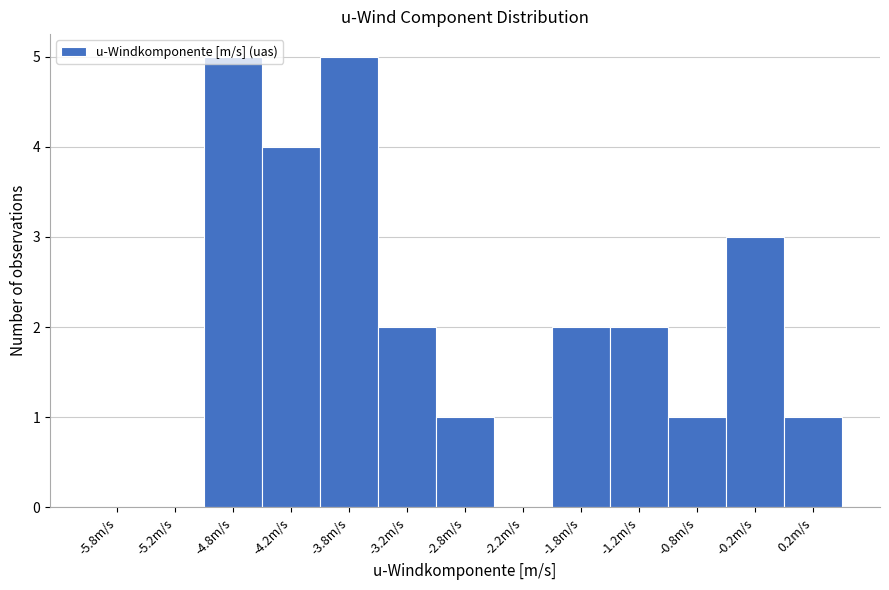

How tall is the bar that spans -1.5 to -1.0 on the x-axis? The values are not printed on the chart, so give them approximately, as read against the axis.

2